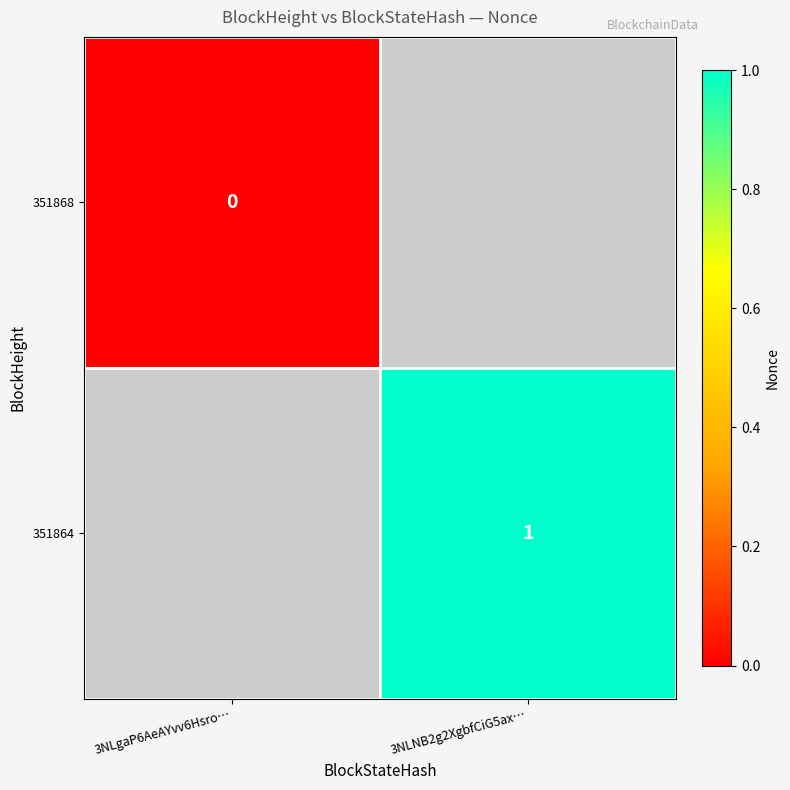

The value of 351864 at 3NLNB2g2XgbfCiG5ax… is 1. True or false?

True